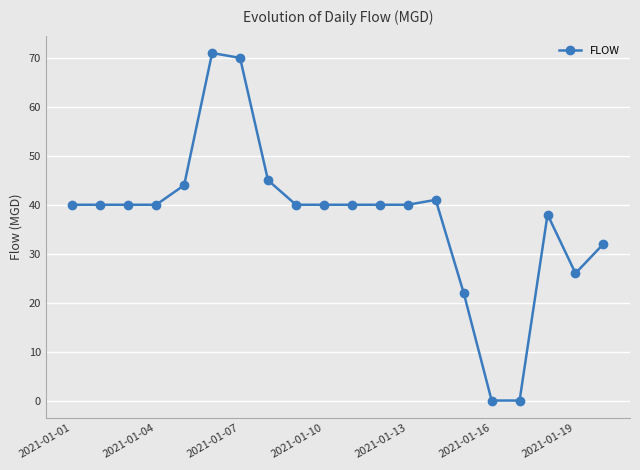

True or false: there are more than 2 points higher than both neighbors.

True